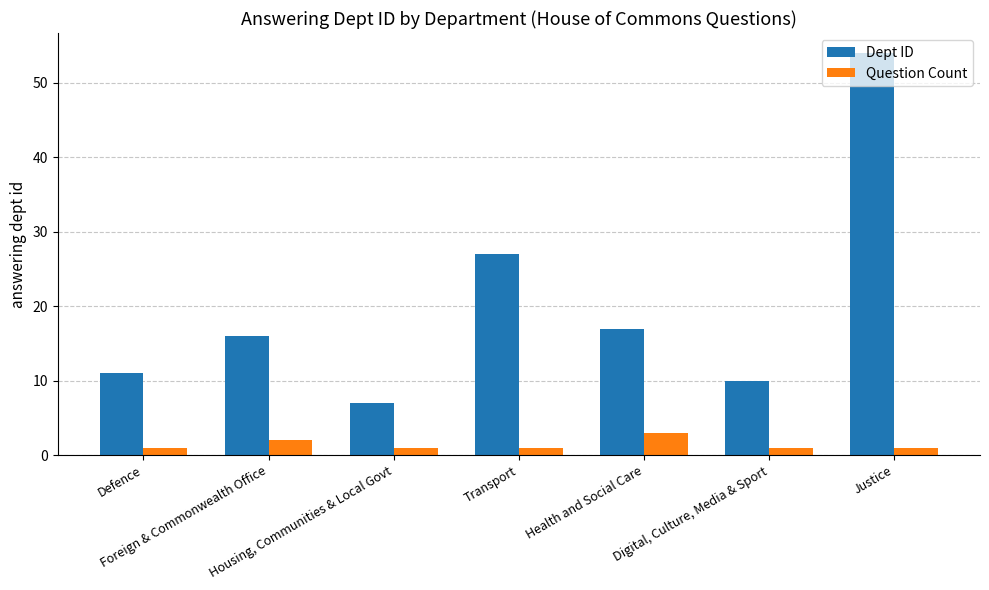

List the series in order of their overall mean, highest first.

Dept ID, Question Count